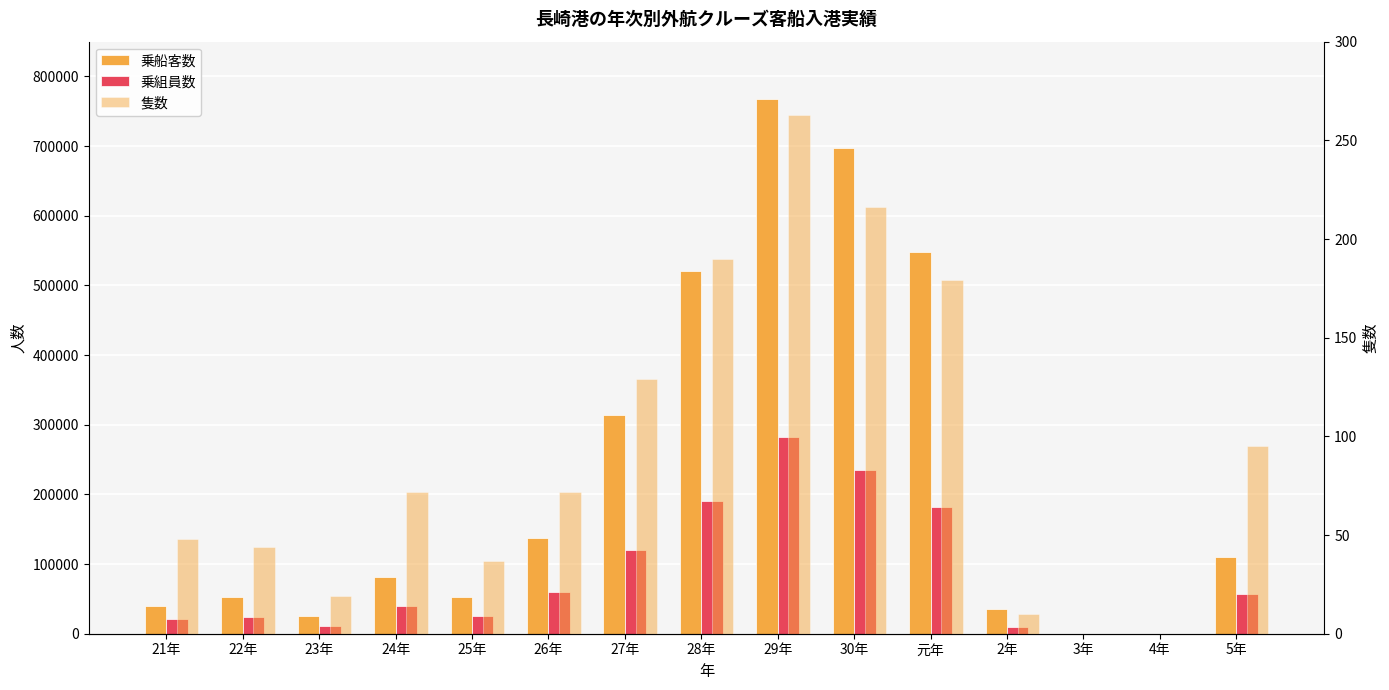

The value of 乗船客数 at 5年 is 109572. True or false?

True